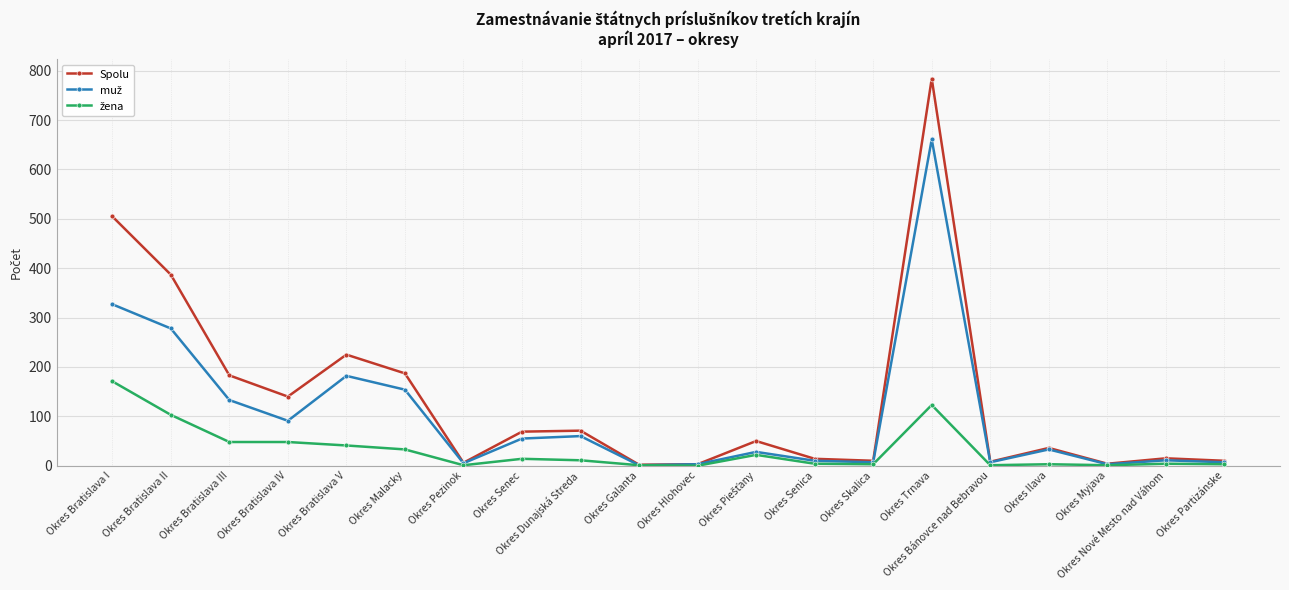

True or false: Spolu has more than 0 points higher than both neighbors.

True